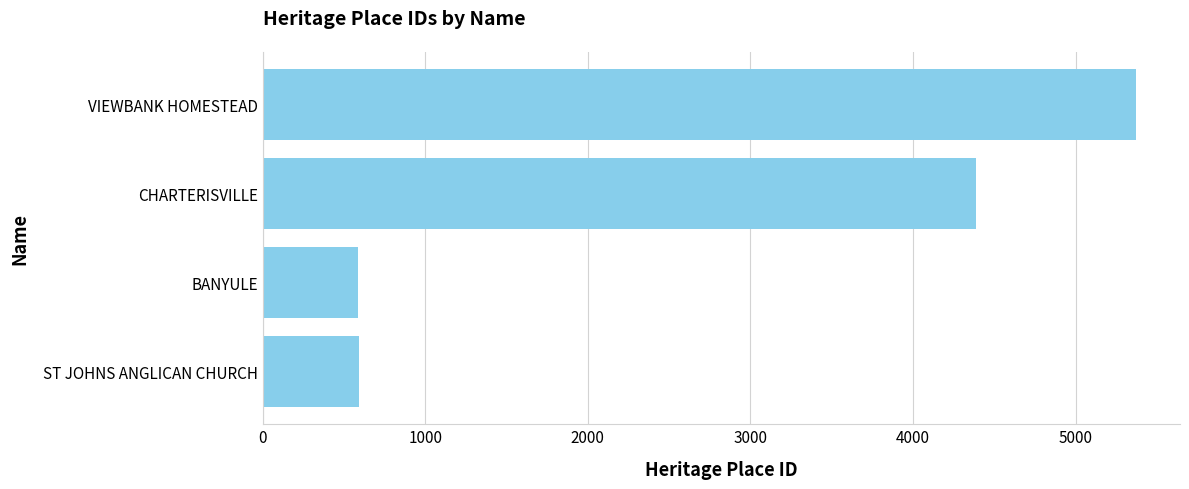

Where is the data nearest to the value 2981?

CHARTERISVILLE